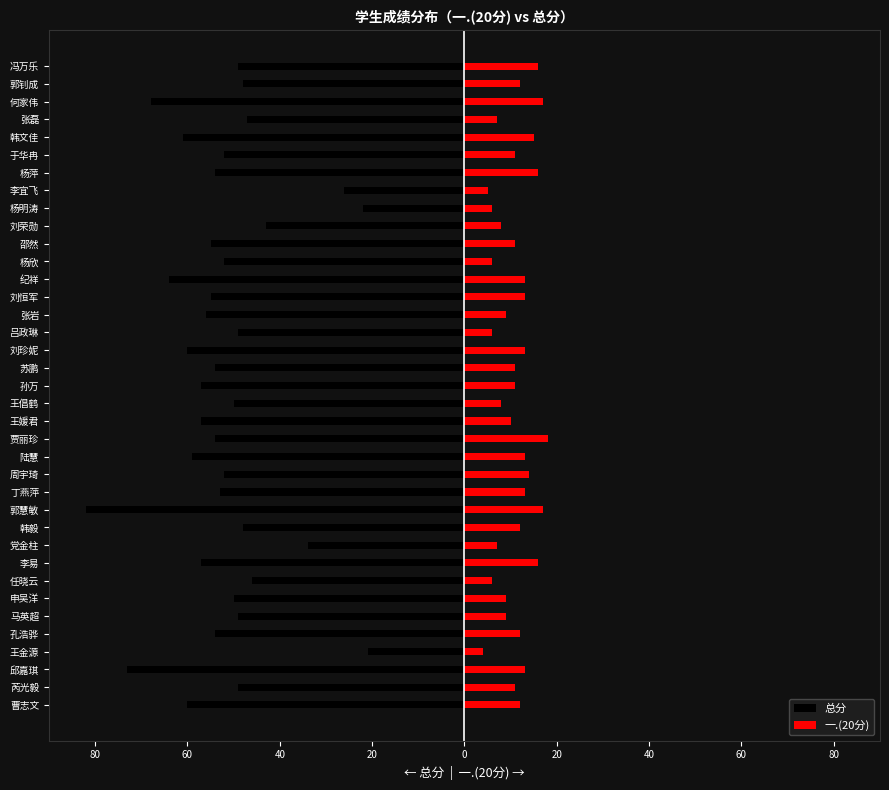

How many values in the 总分 series exceed -53?

18